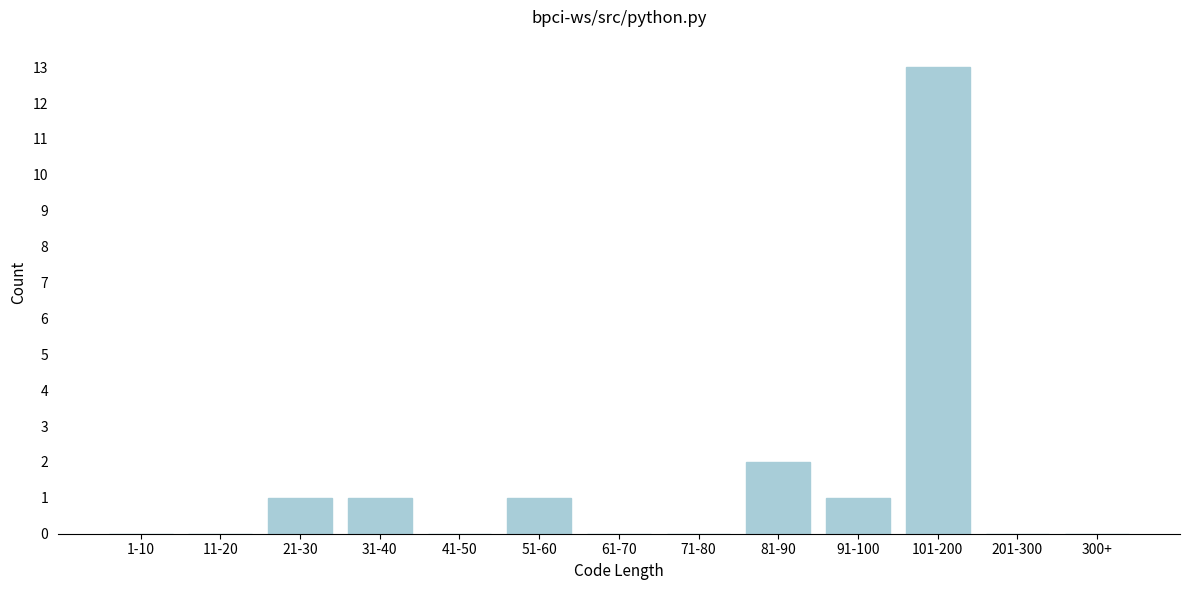

Reading left to right, what are all the values shown in this chart?

1-10=0	11-20=0	21-30=1	31-40=1	41-50=0	51-60=1	61-70=0	71-80=0	81-90=2	91-100=1	101-200=13	201-300=0	300+=0